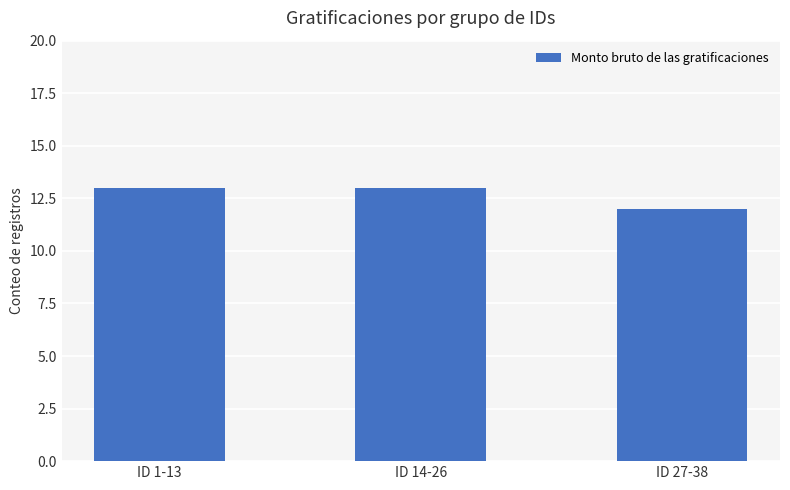

Is it true that the value at ID 14-26 is 23?

False